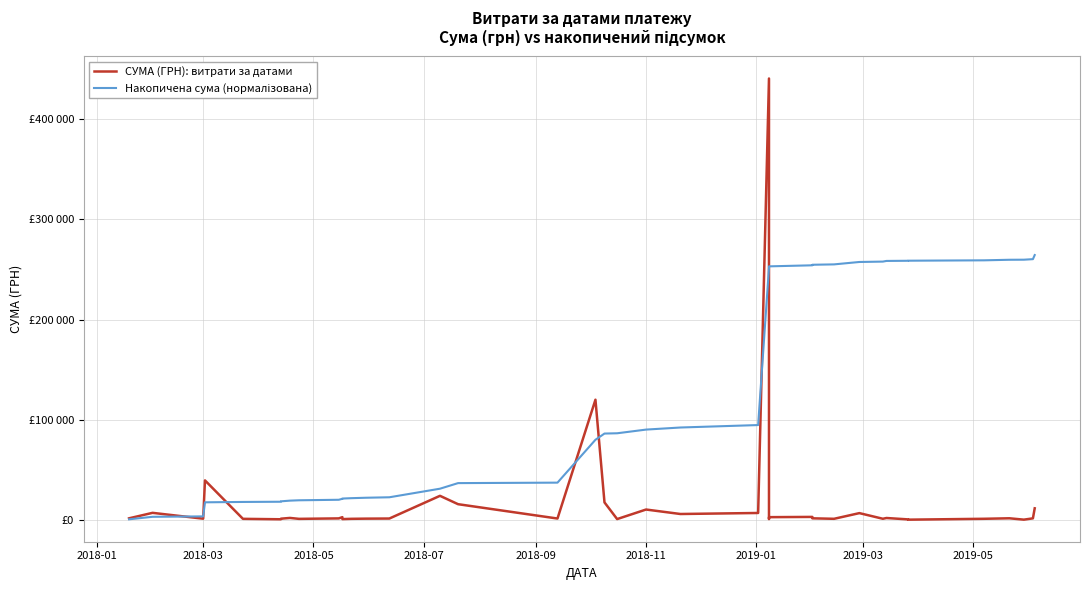

True or false: Накопичена сума (нормалізована) and СУМА (ГРН): витрати за датами cross at least once.

True